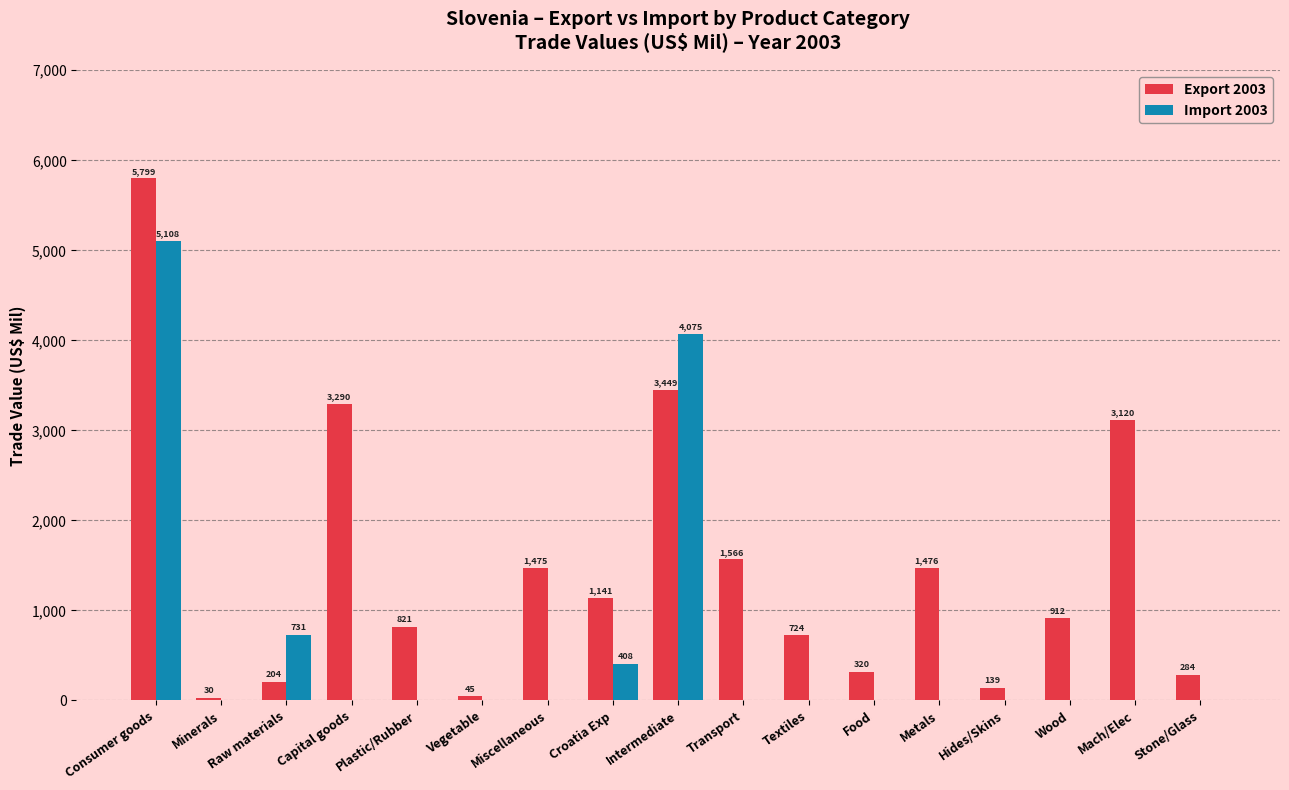

Are the bars grouped side by side (vs. stacked)?

Yes